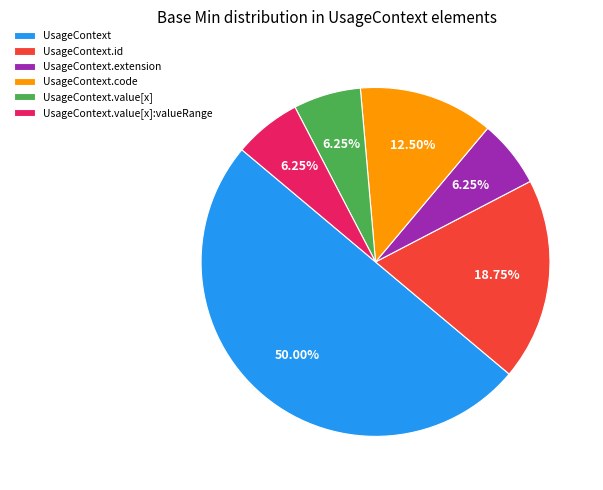

What percentage is the UsageContext slice, to the nearest percent?

50%